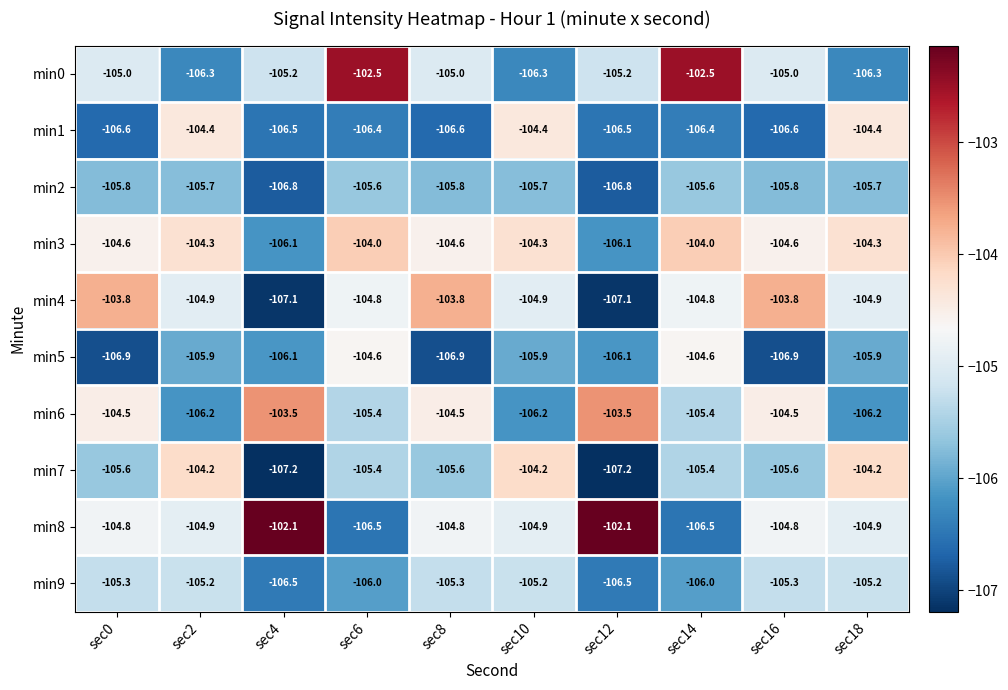

How many series are shown in this chart?

10